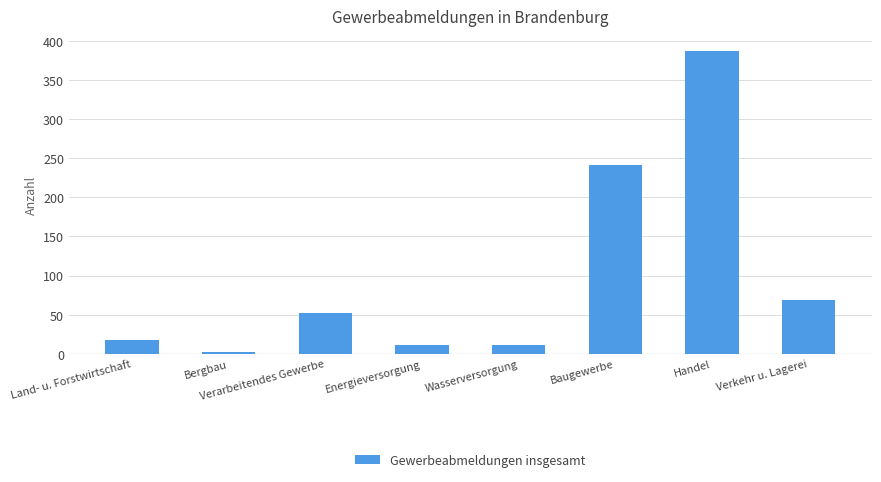

What is the approximate value at Baugewerbe?

241